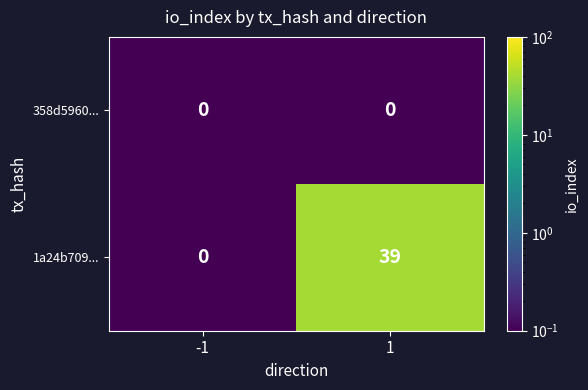

What is the difference between the highest and lowest values at 1?

39